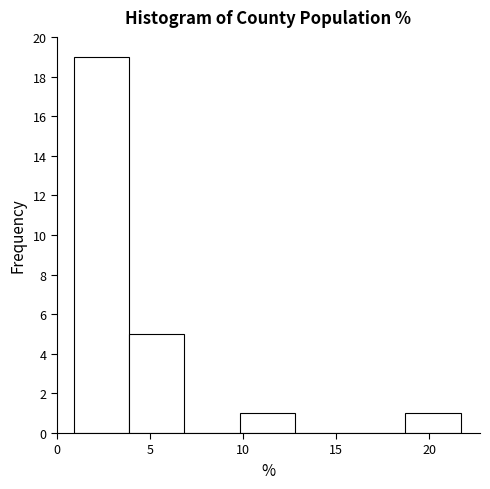

How tall is the bar that spans 1.0 to 4.0 on the x-axis? Neither the bar edges nor the heights are printed on the chart, so give them approximately, as read against the axes.

19